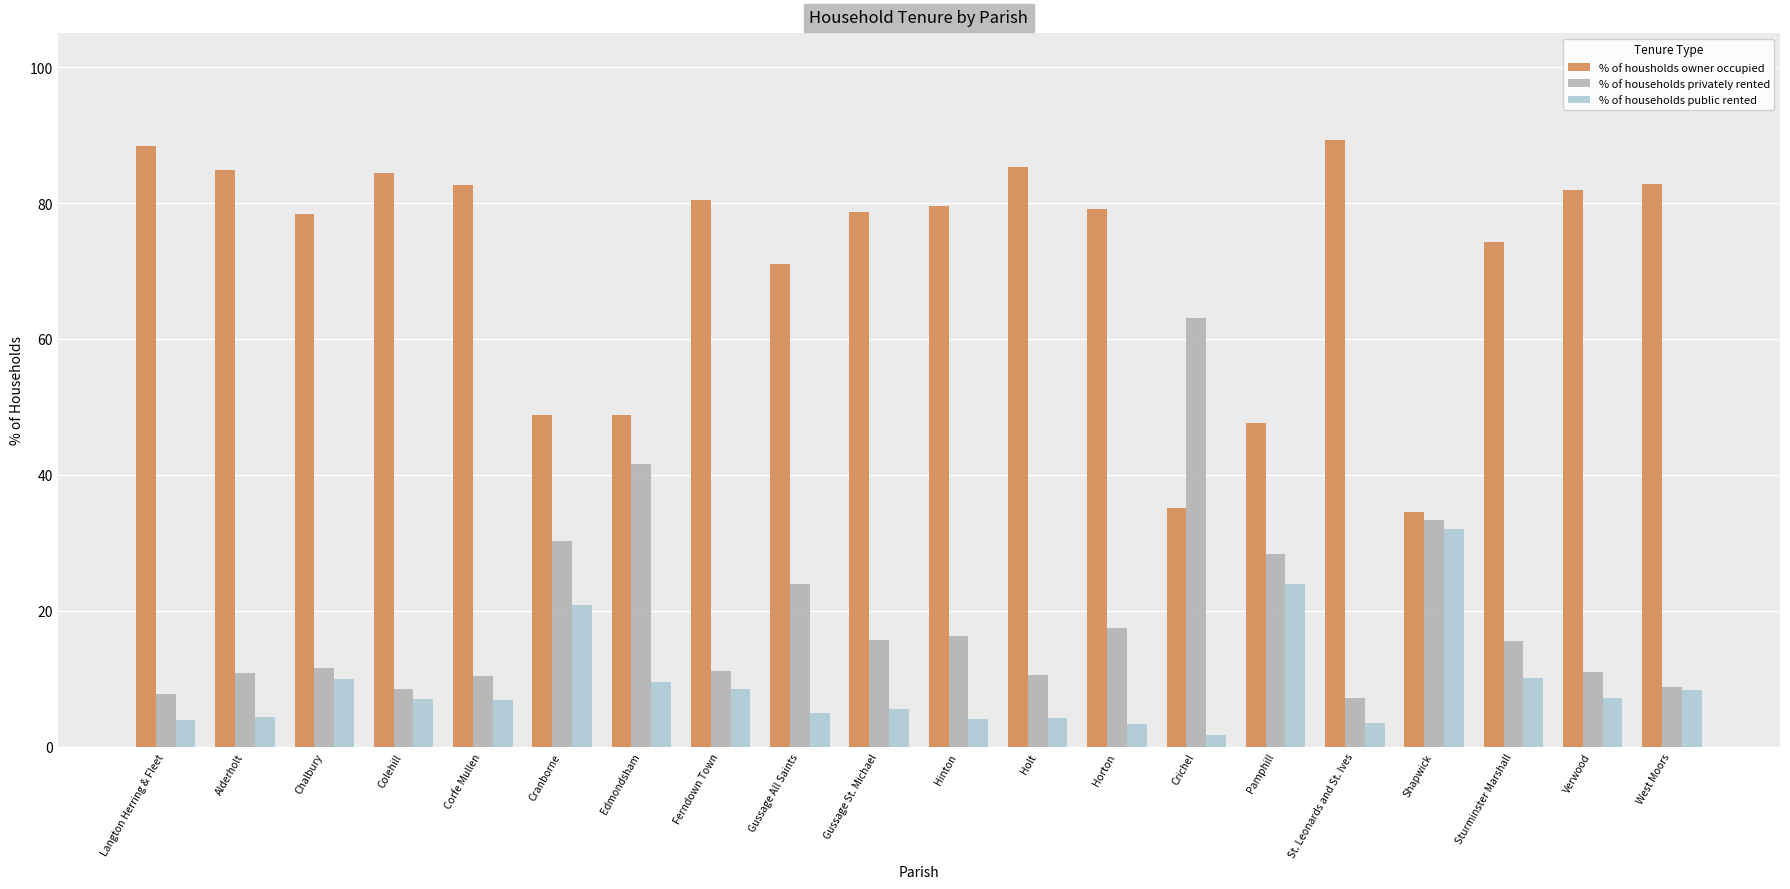

What is the spread (max minus min) of values at Shapwick?

2.5